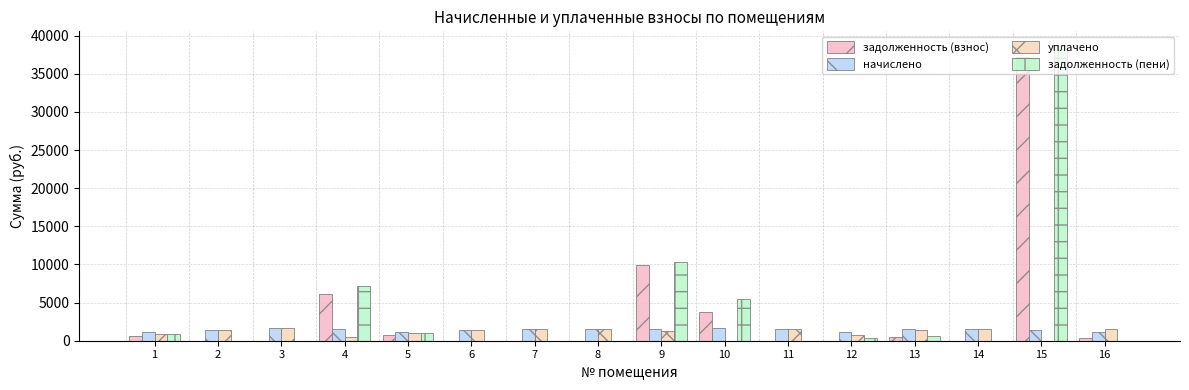

The value of задолженность (взнос) at 6 is 24640.4. True or false?

False